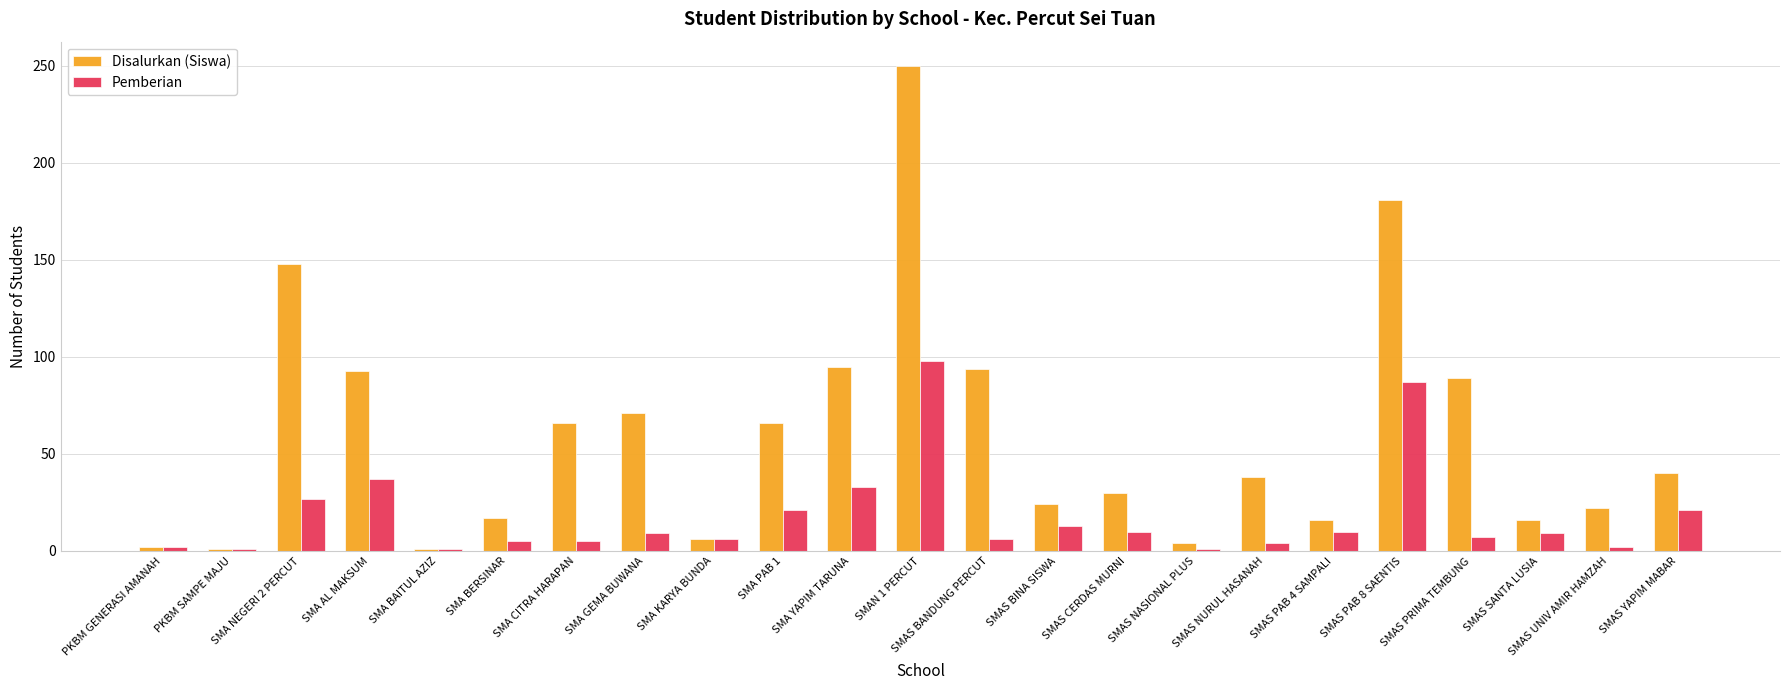

What are all the series names shown in the legend?

Disalurkan (Siswa), Pemberian